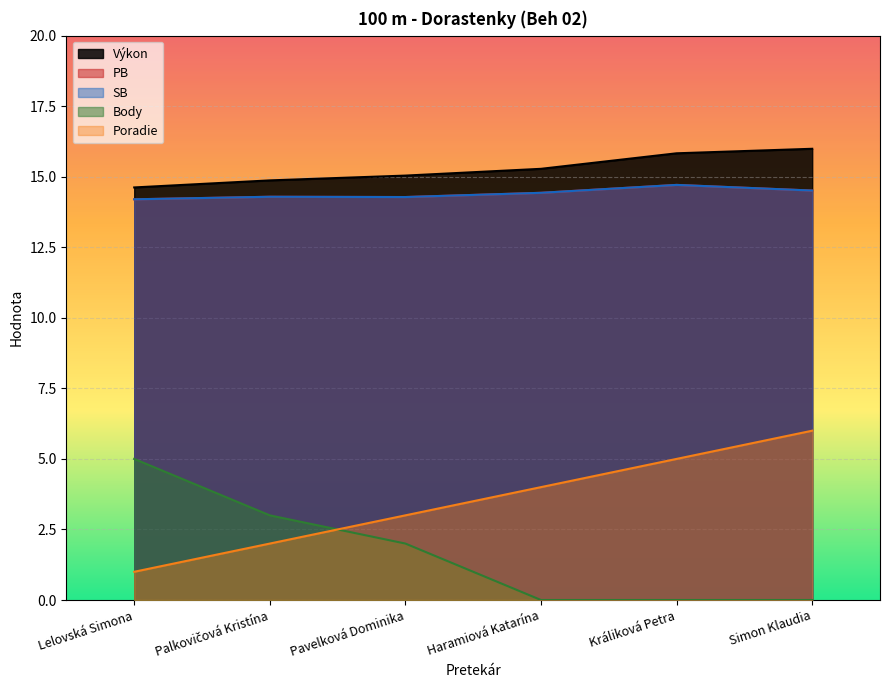

The value of SB at Palkovičová Kristína is 14.3. True or false?

True